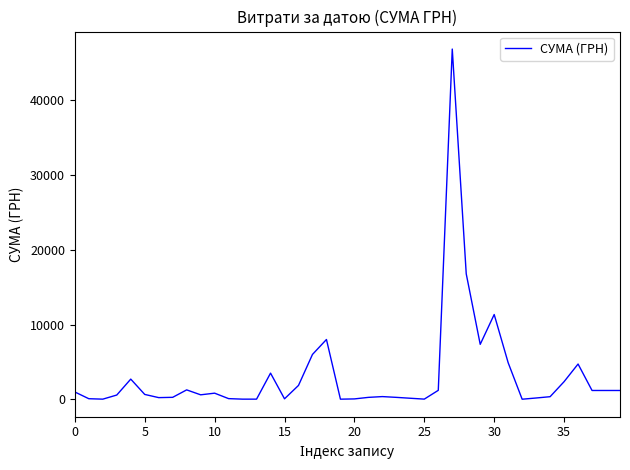

What is the average value?

3209.6